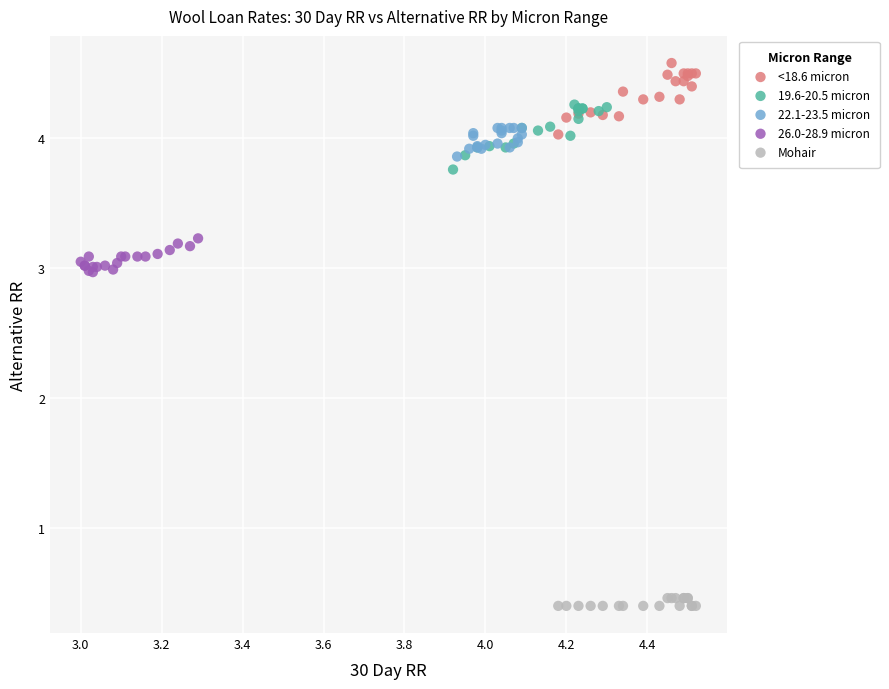

Which series has the largest Y range (max minus min)?

<18.6 micron